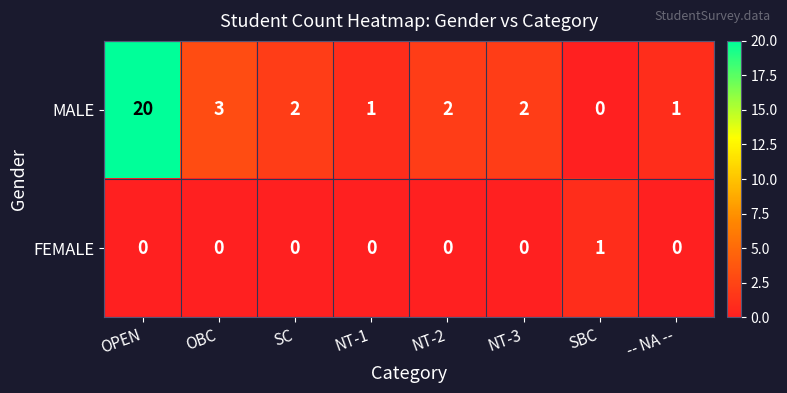

Rank the series by their maximum value, from highest to lowest.

MALE, FEMALE